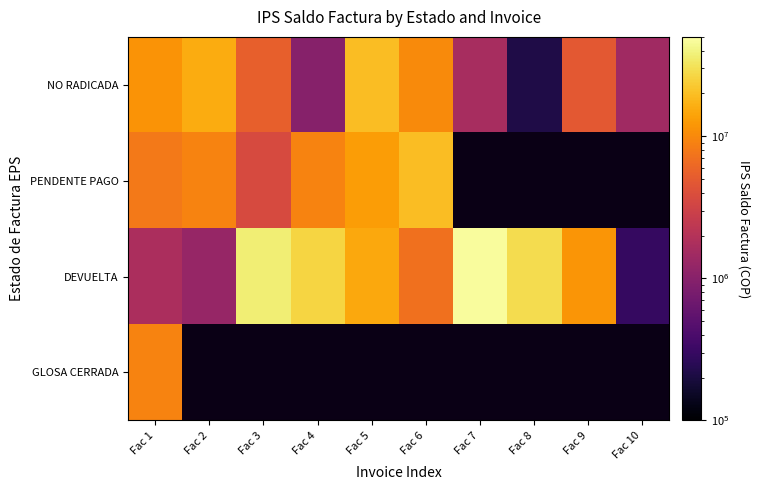

Which series has the widest spread of values?

DEVUELTA